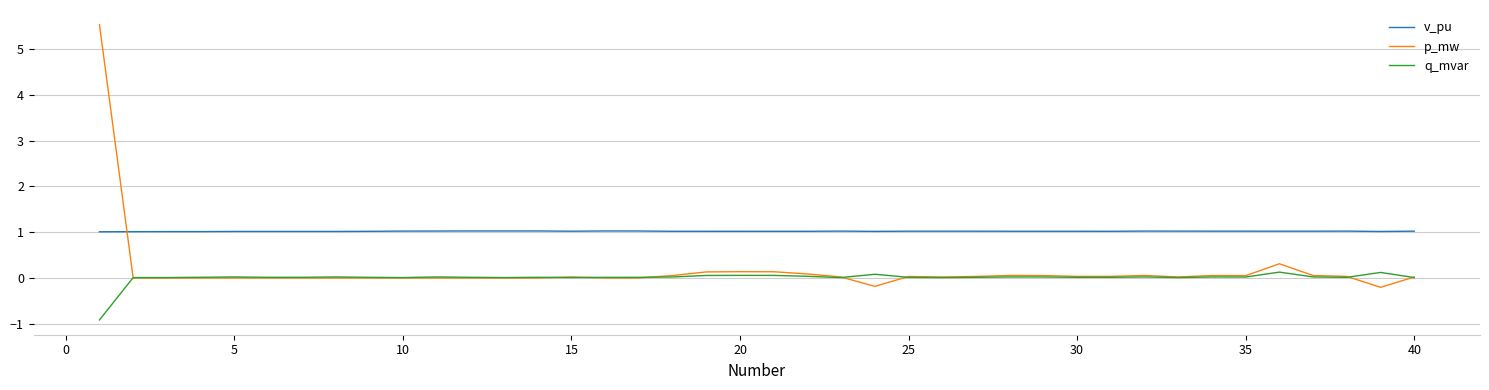

List the series in order of their overall mean, highest first.

v_pu, p_mw, q_mvar